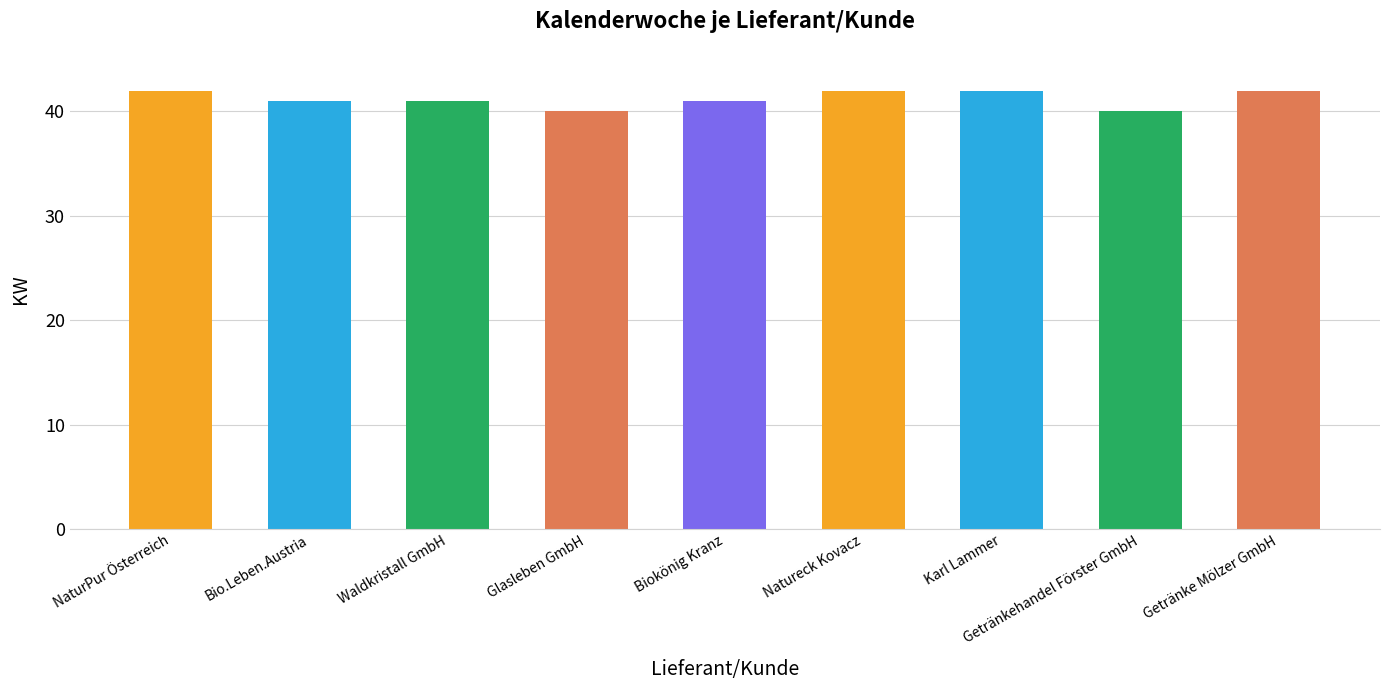

What is the difference between the values at Bio.Leben.Austria and Getränke Mölzer GmbH?

1